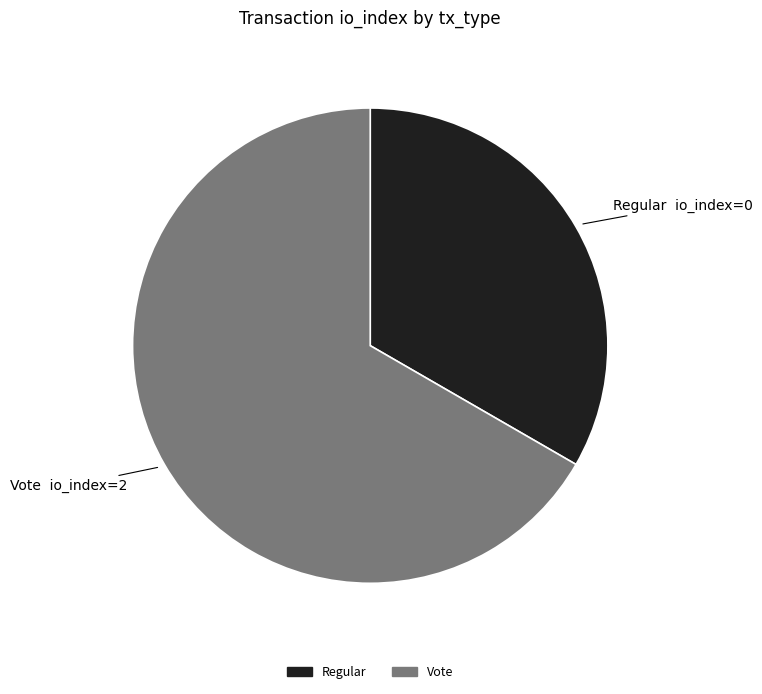

Rank the categories by value from lowest to highest.

Regular (io_index=0), Vote (io_index=2)